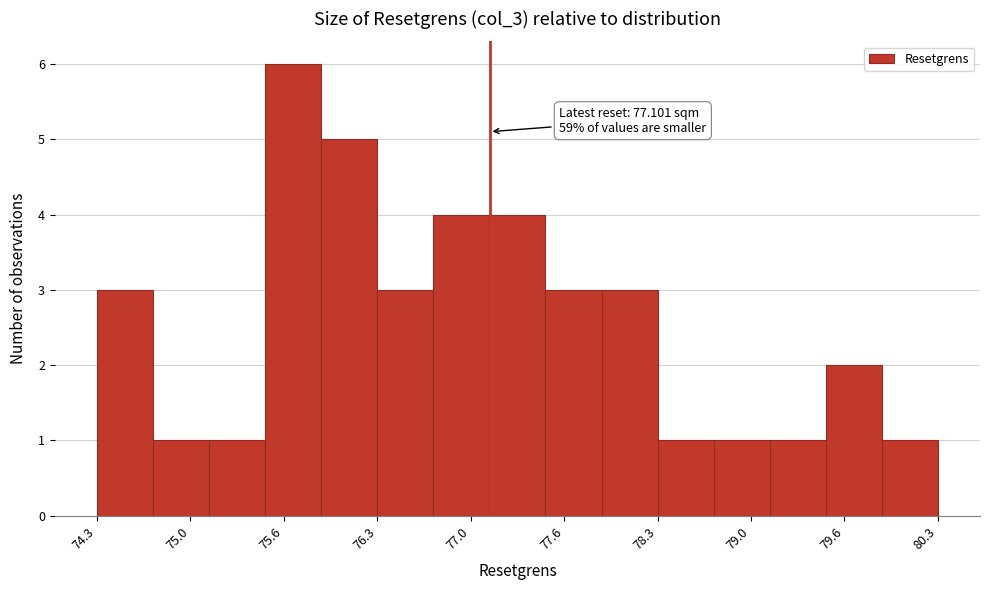

Over which range of the x-axis is the bar tallest?

75.5 to 75.9